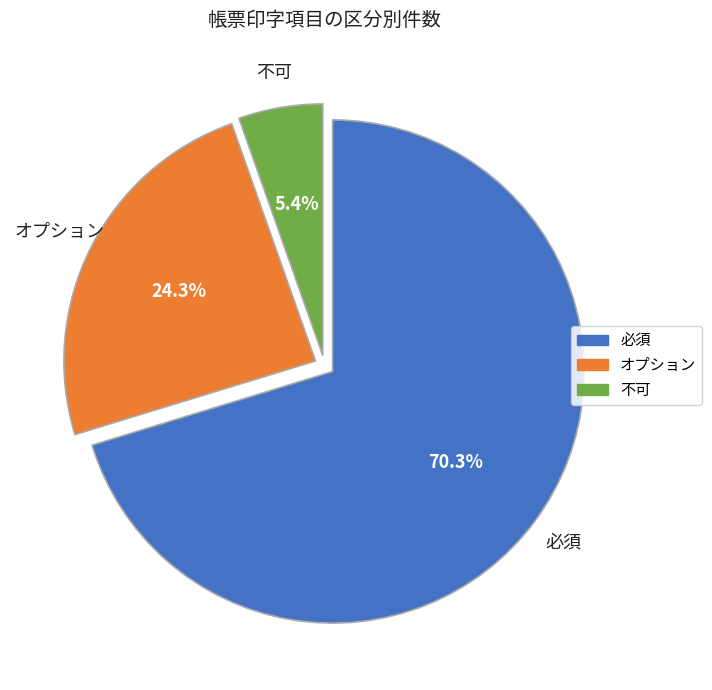

How many slices are in this pie chart?

3